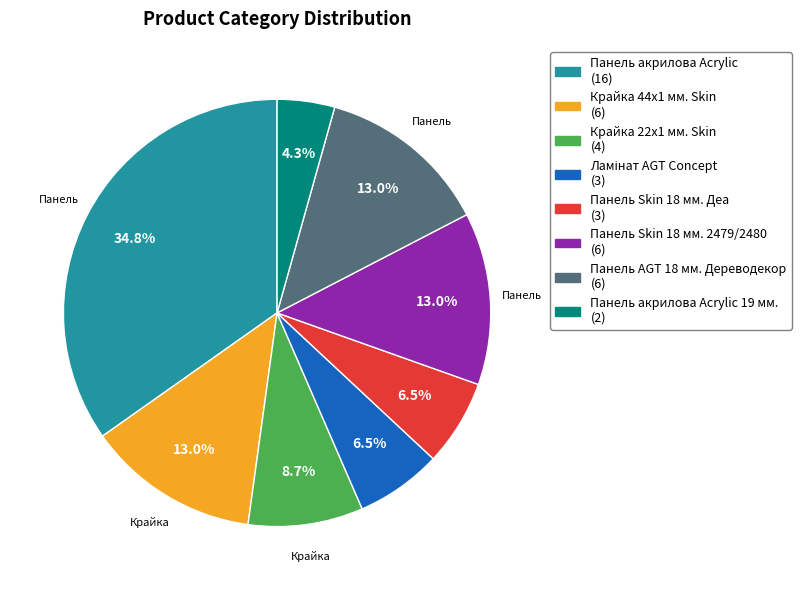

How many segments does this pie chart have?

8